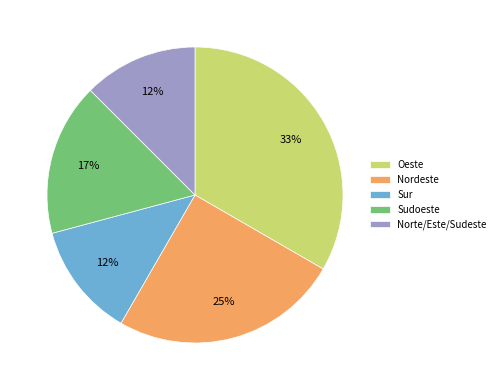

Which category has the biggest portion of the pie?

Oeste